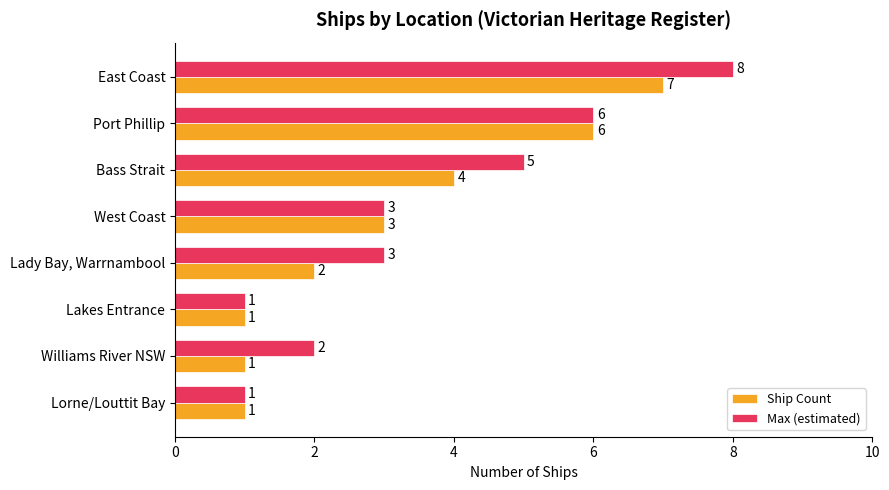

Which series has the widest spread of values?

Max (estimated)